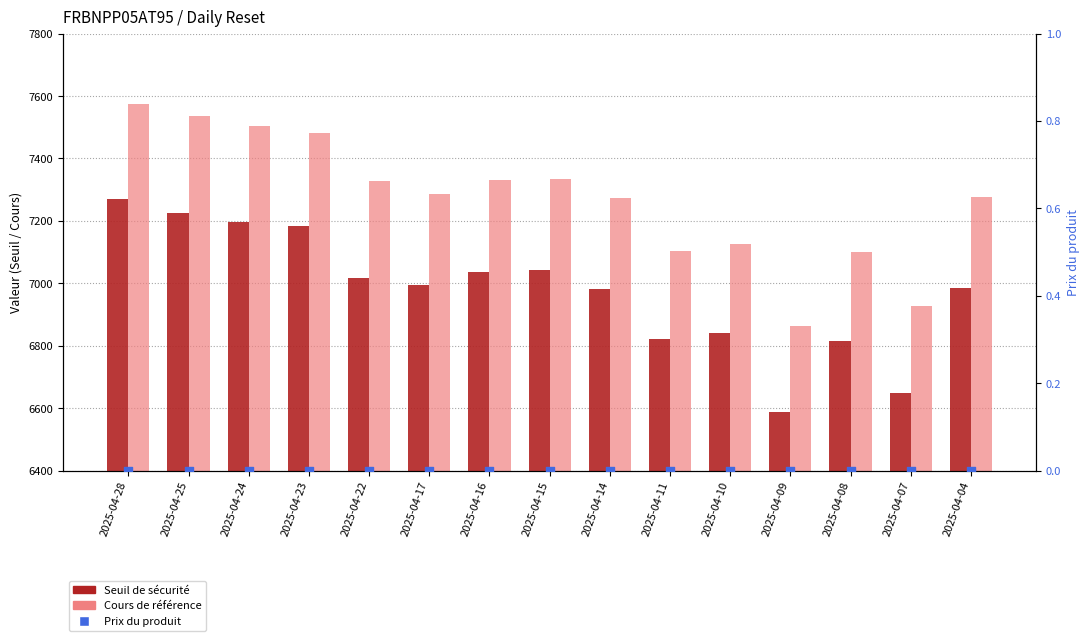

Is the value of Cours de référence at 2025-04-28 greater than the value of Seuil de sécurité at 2025-04-07?

Yes